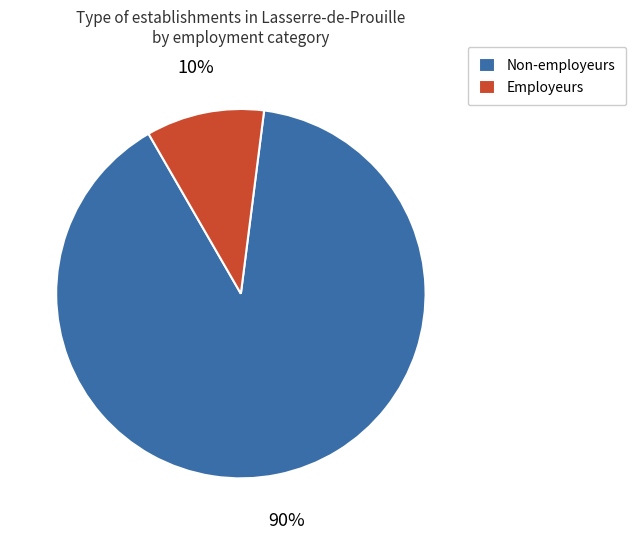

Is Employeurs the majority of the pie?

No